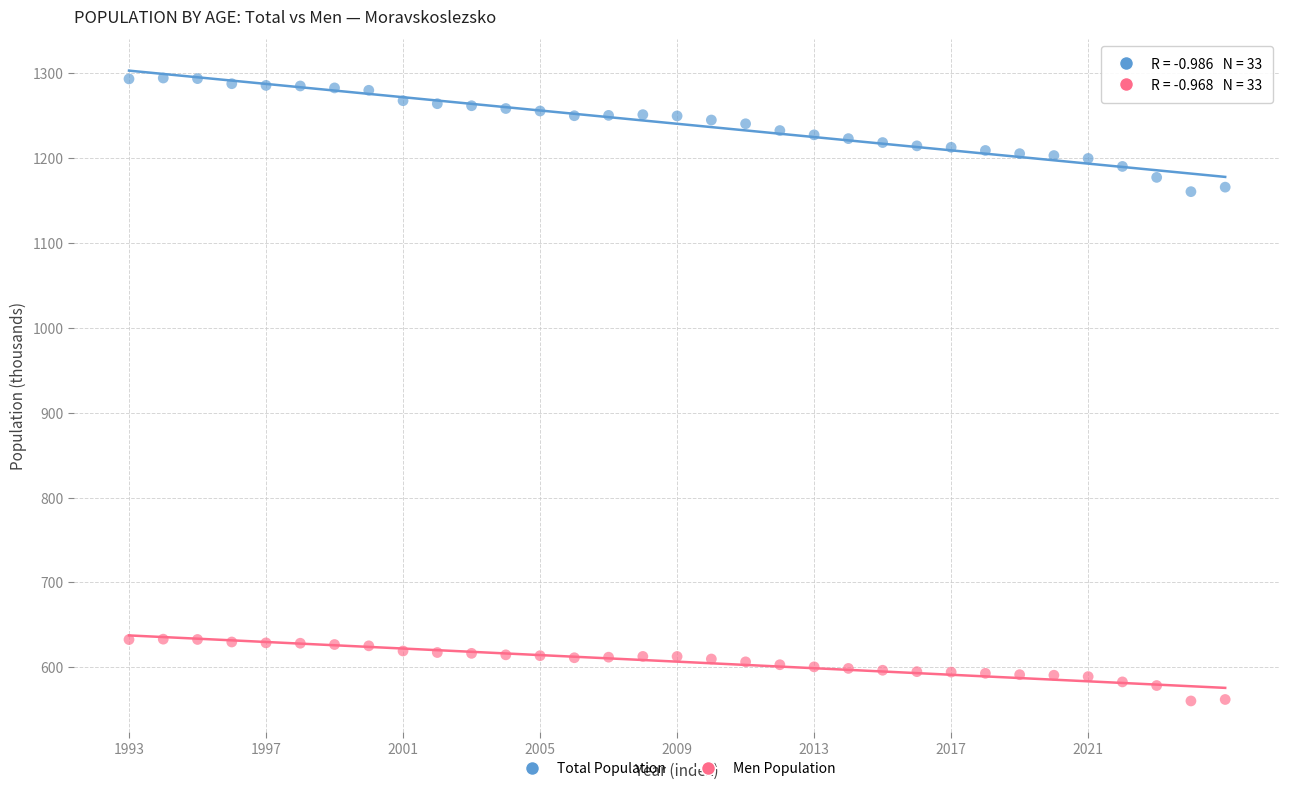

Which series has the largest Y range (max minus min)?

Total Population